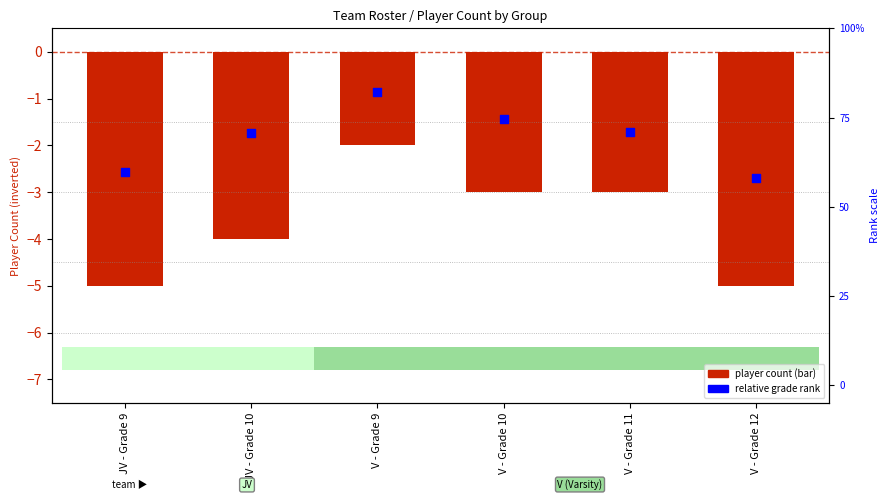

Which series has the widest spread of Y values?

Player Count